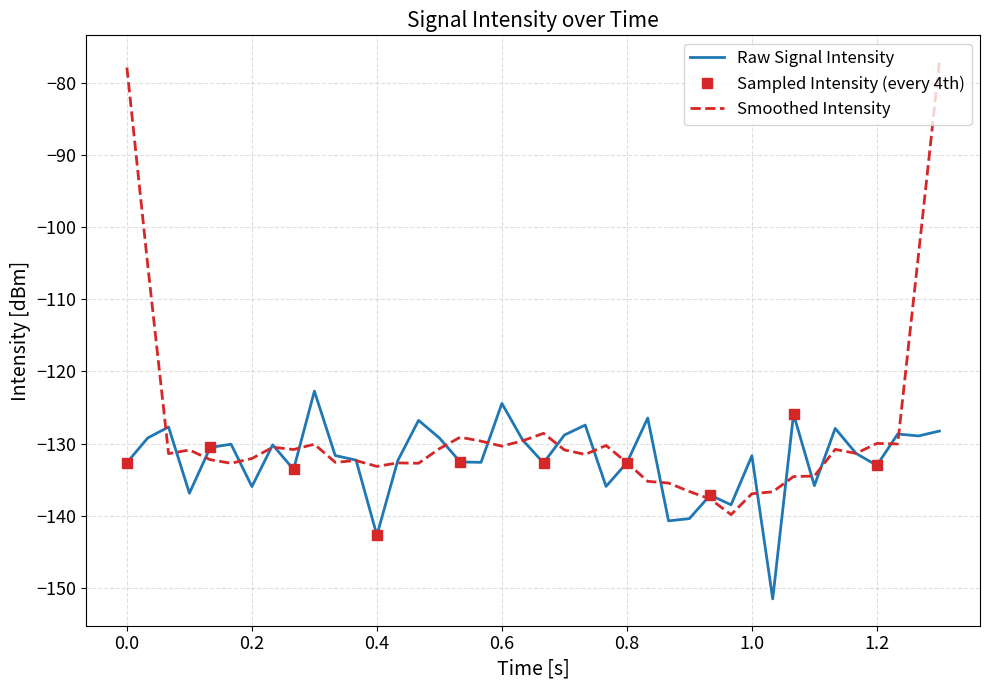

Count the number of values greater than -131.

18